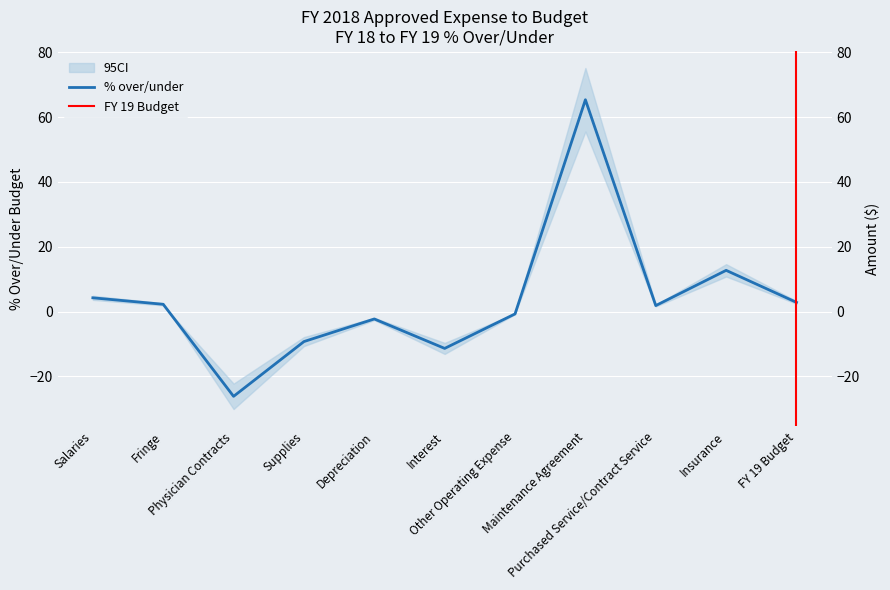

List the labels in order of value, largest first.

Maintenance Agreement, Insurance, Salaries, FY 19 Budget, Fringe, Purchased Service/Contract Service, Other Operating Expense, Depreciation, Supplies, Interest, Physician Contracts